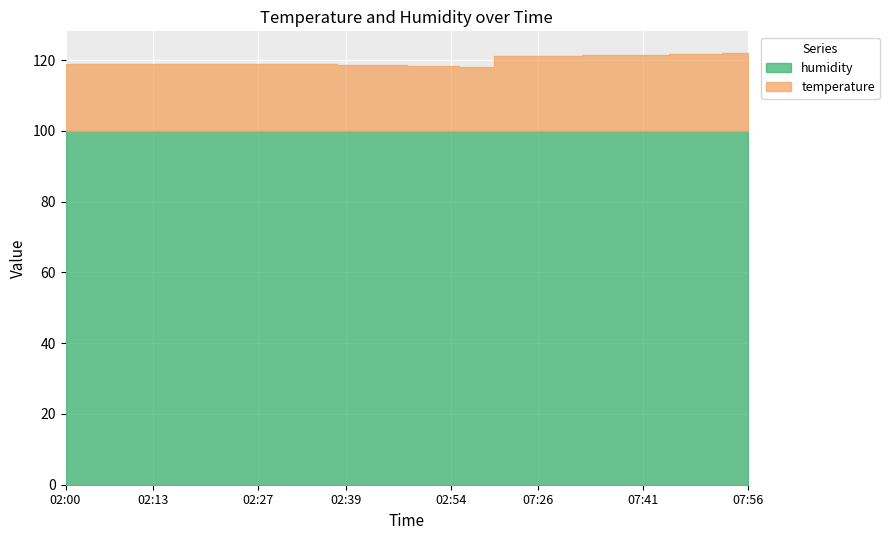

What is the difference between the temperature values at 02:15 and 07:29?

2.2